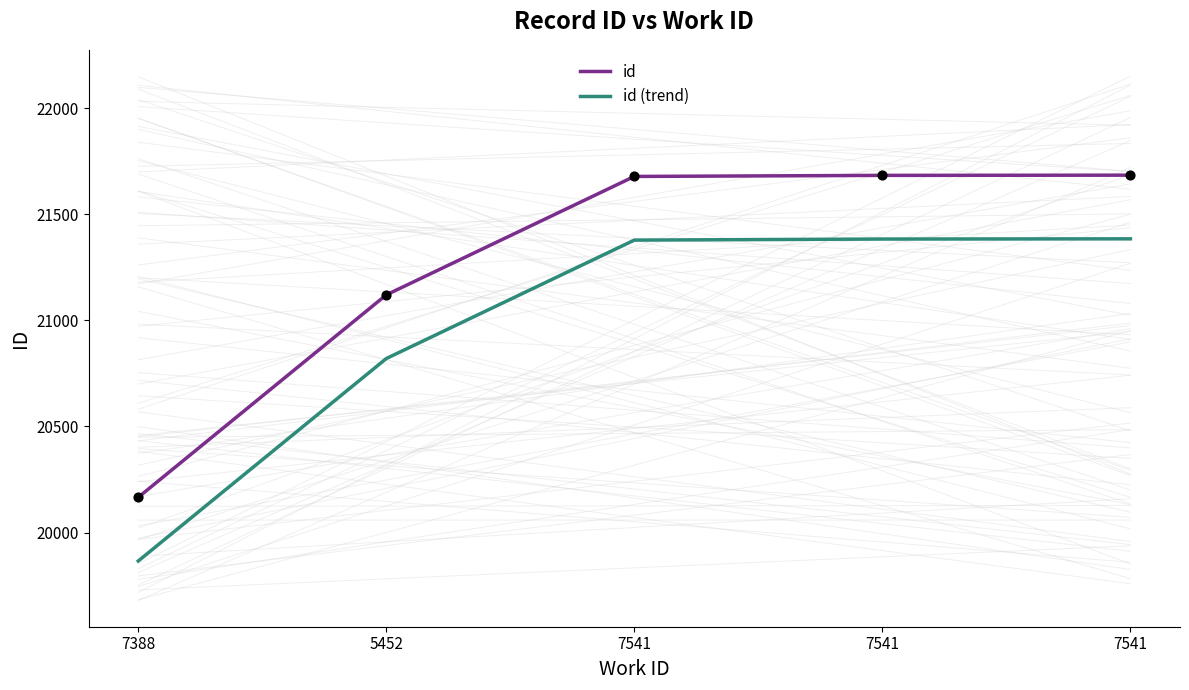

Is the value of id (trend) at 7541 greater than the value of id at 7388?

Yes